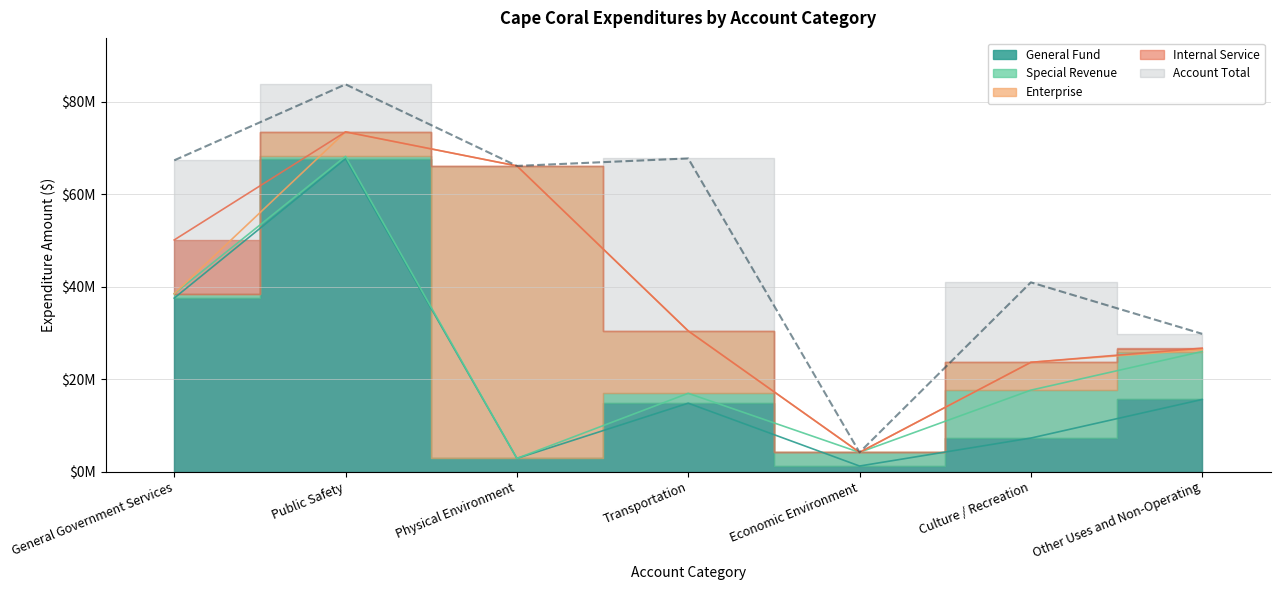

Which category has the lowest value in the Enterprise series?

Economic Environment